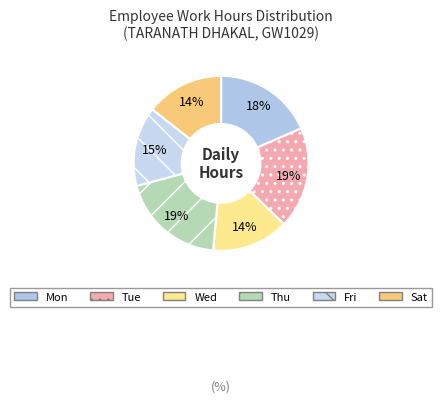

Is there any slice that represents more than half of the pie?

No